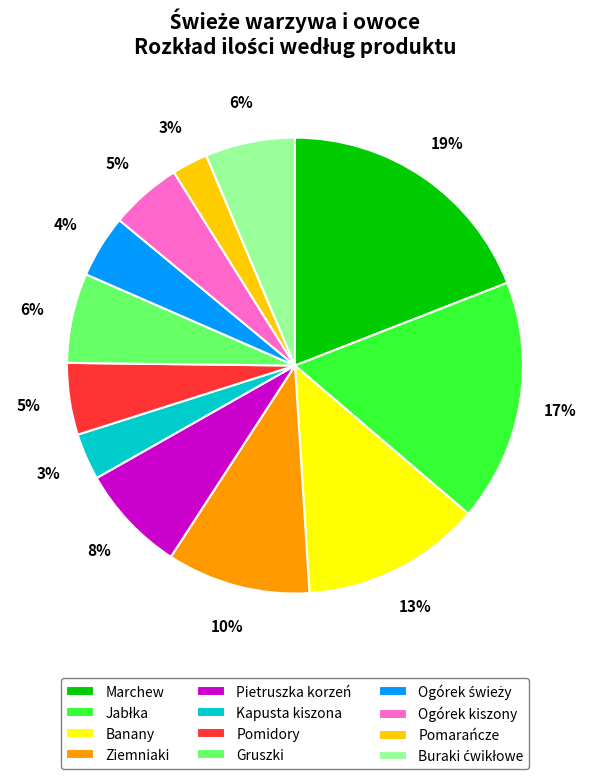

What percentage is the Kapusta kiszona slice, to the nearest percent?

3%